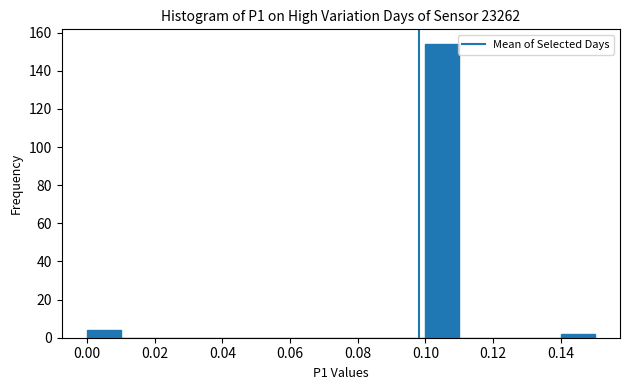

Reading left to right, transcribe this chart: for each bar, give the range it covers on the x-axis and its height. The values are not printed on the chart, so give them approximately, as read against the axis.

0.00 to 0.01: 4
0.01 to 0.02: 0
0.02 to 0.03: 0
0.03 to 0.04: 0
0.04 to 0.05: 0
0.05 to 0.06: 0
0.06 to 0.07: 0
0.07 to 0.08: 0
0.08 to 0.09: 0
0.09 to 0.10: 0
0.10 to 0.11: 154
0.11 to 0.12: 0
0.12 to 0.13: 0
0.13 to 0.14: 0
0.14 to 0.15: 2